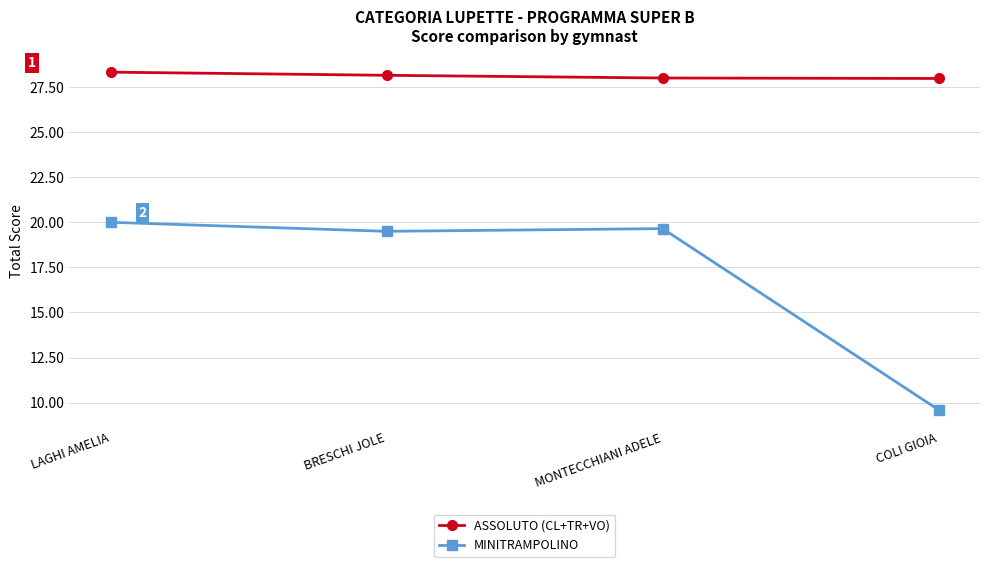

What is the sum of the ASSOLUTO (CL+TR+VO) values at LAGHI AMELIA and BRESCHI JOLE?

56.5